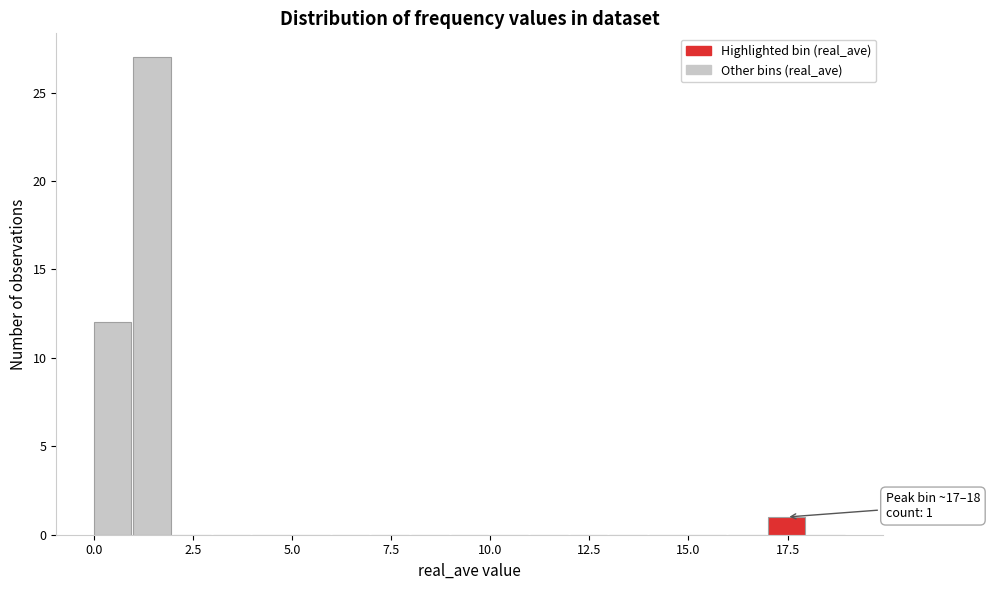

Read against the x-axis, roughly where is the centre of the tallest bar?

1.5